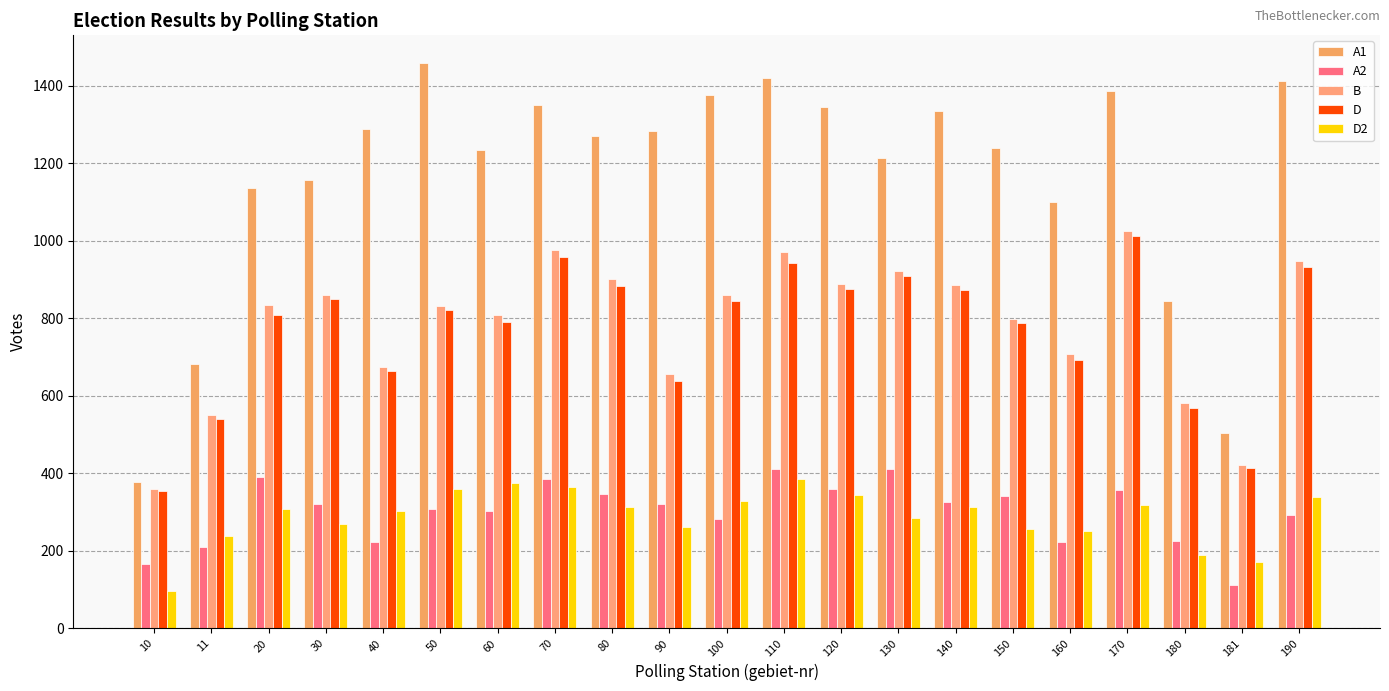

Does the chart contain stacked bars?

No